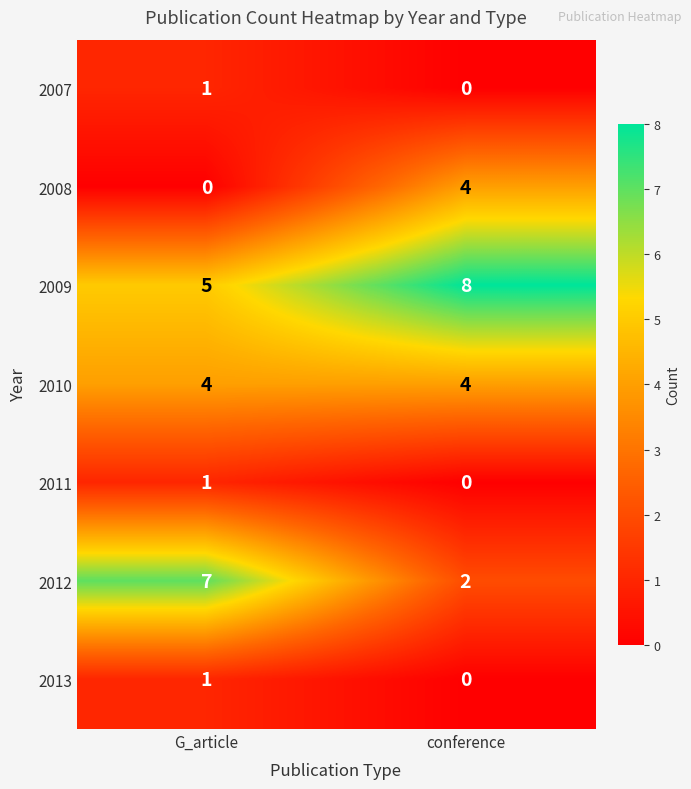

What is the sum of all 2008 values?

4